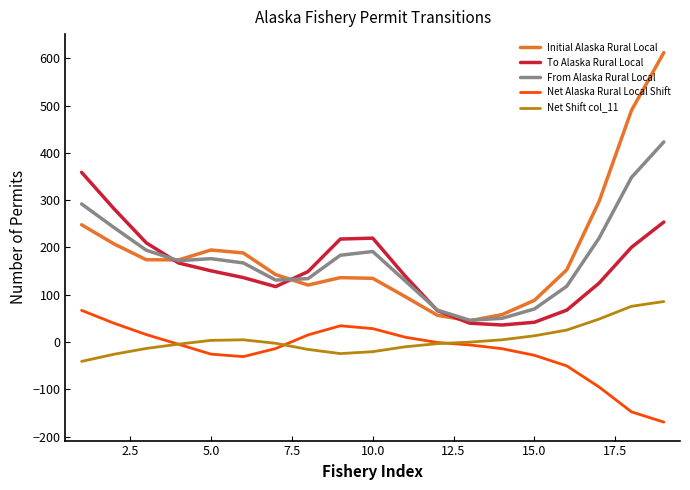

How many values in the Initial Alaska Rural Local series are below 152?

9